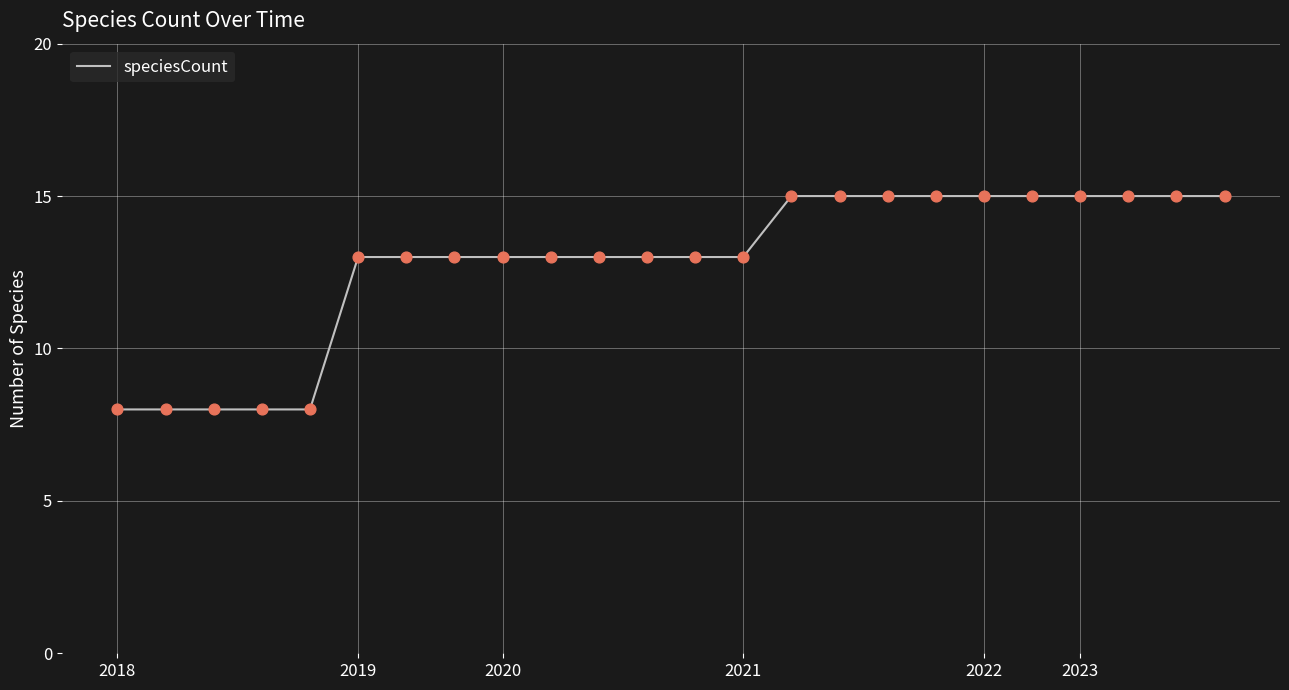

What is the smallest value displayed?

8